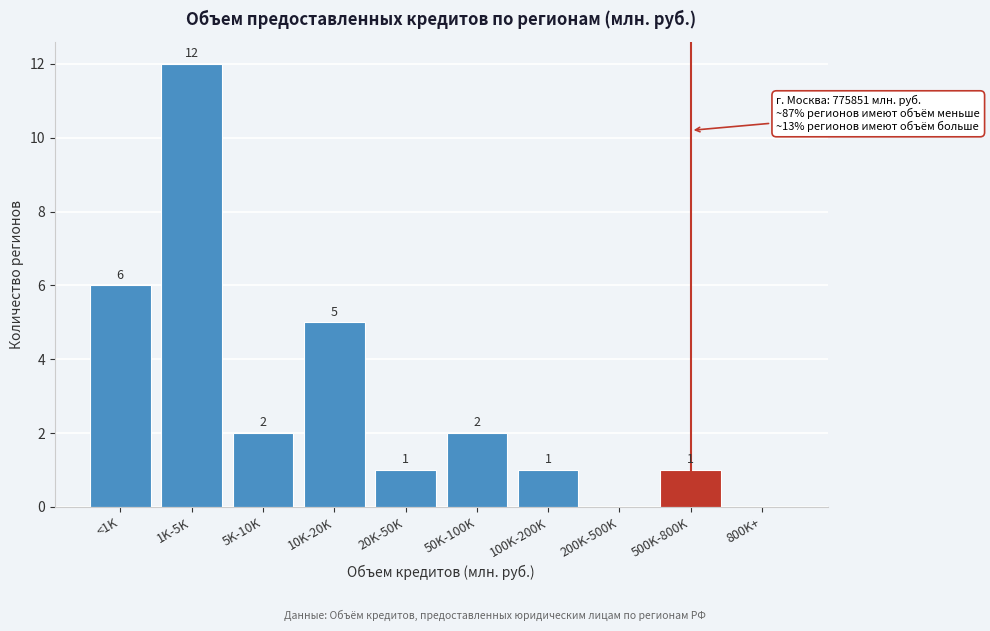

Reading left to right, transcribe all the data shown in this chart.

<1K=6	1K-5K=12	5K-10K=2	10K-20K=5	20K-50K=1	50K-100K=2	100K-200K=1	200K-500K=0	500K-800K=1	800K+=0